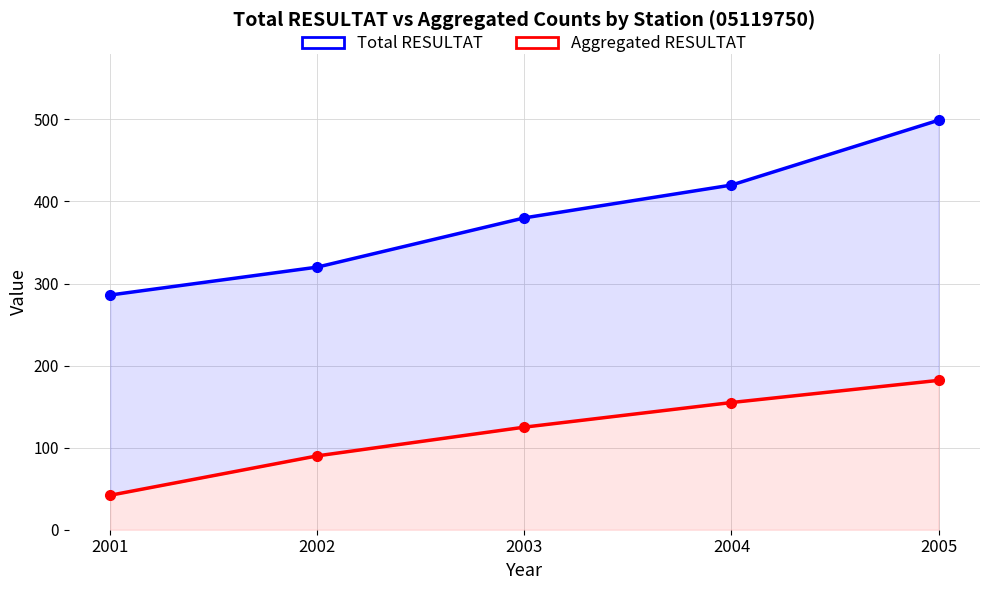

What is the highest value of the Total RESULTAT series?

499